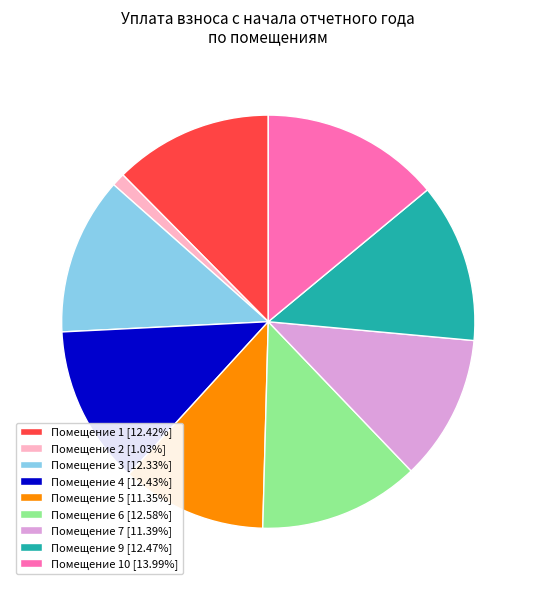

Does any single category account for the majority?

No